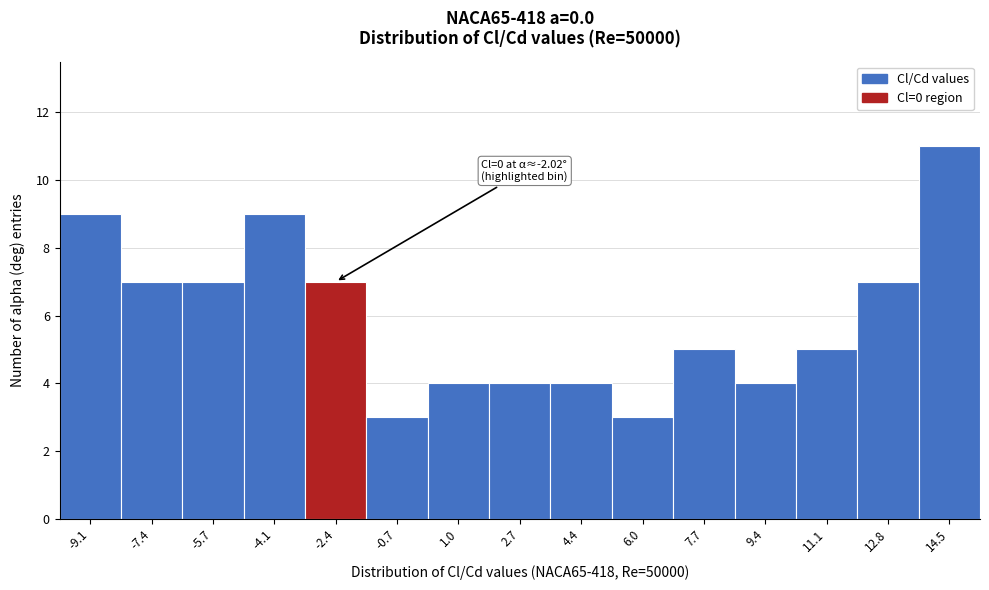

Over which range of the x-axis is the bar tallest?

13.6 to 15.4